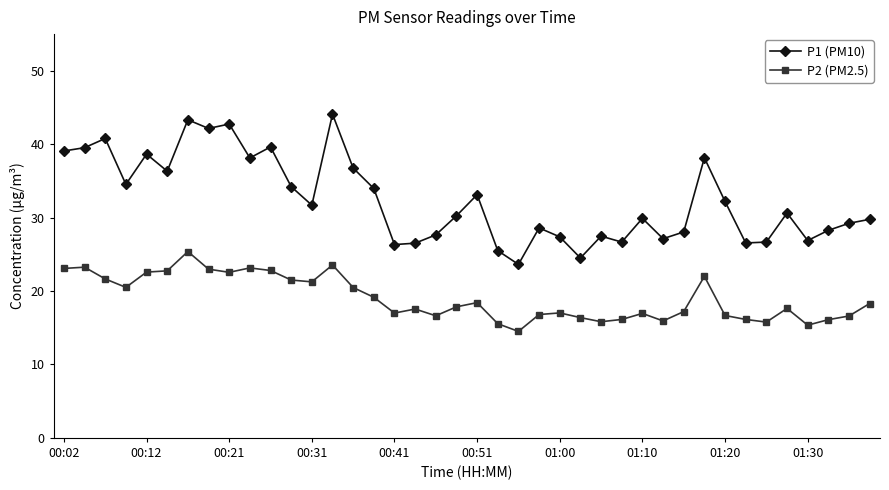

True or false: P2 (PM2.5) has more than 0 points higher than both neighbors.

True